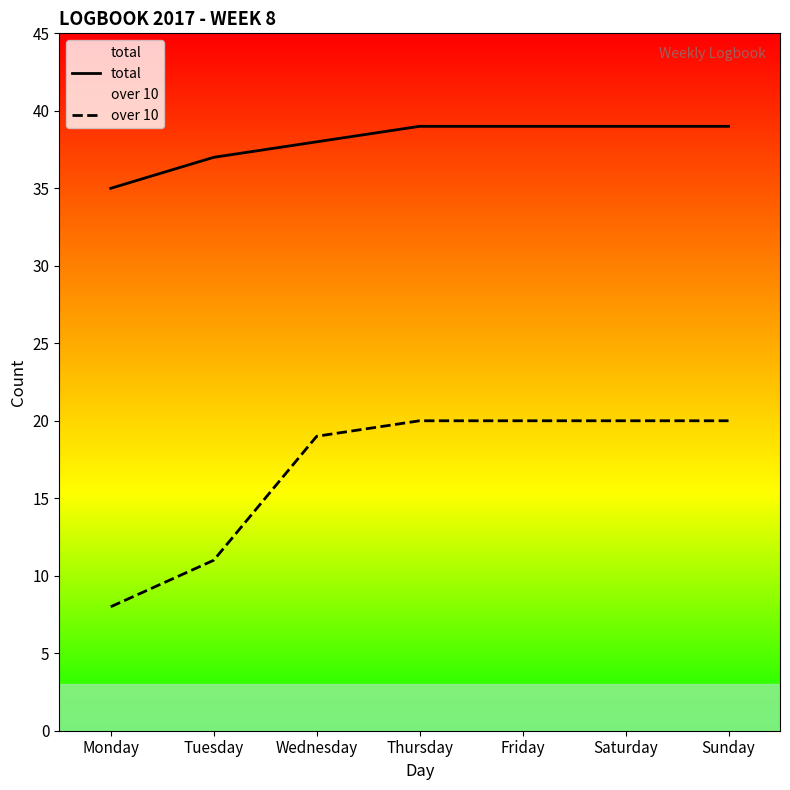

At Tuesday, list the series in order from largest to smallest.

total, over 10